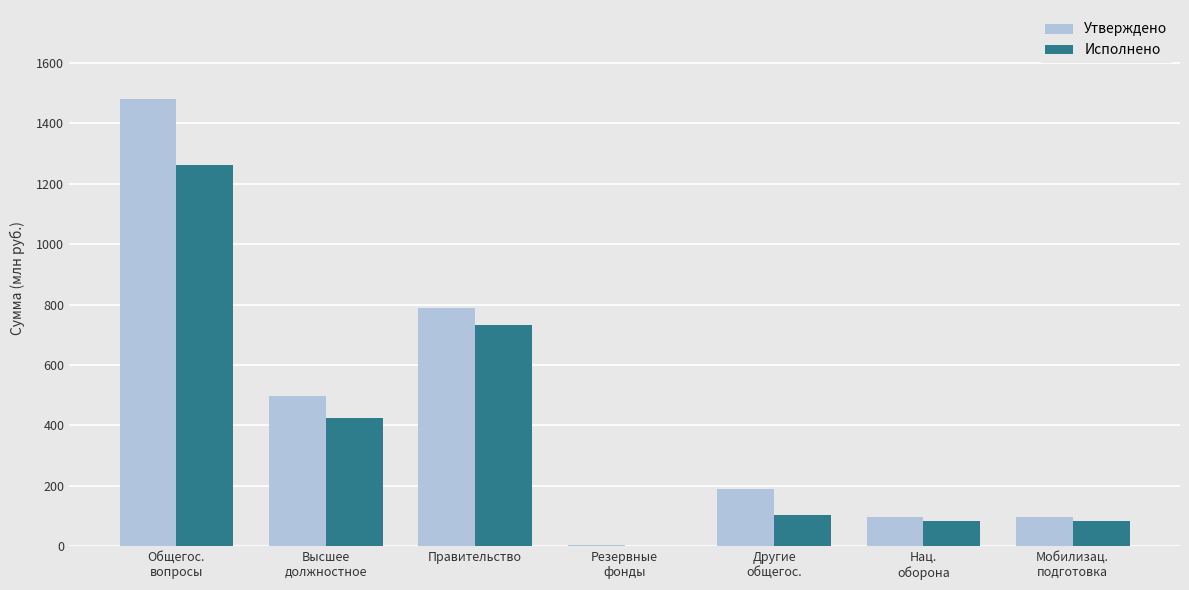

Is it true that Исполнено equals 346.2 at Правительство?

False